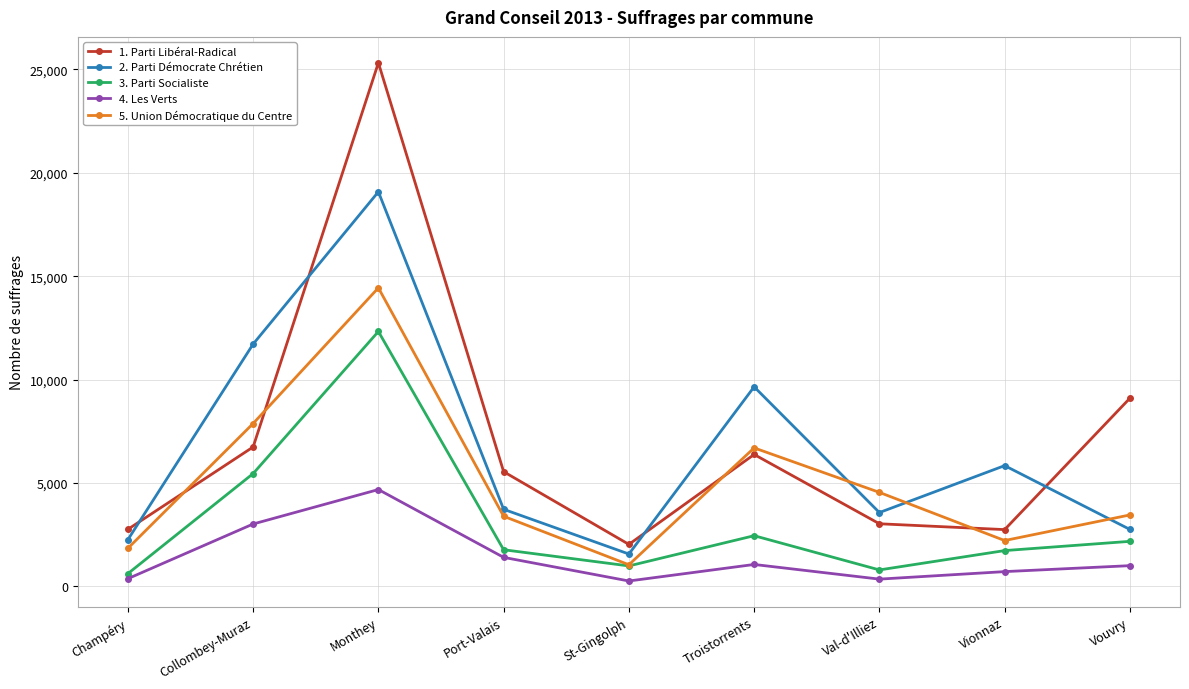

Is this an area chart (filled region under the line)?

No